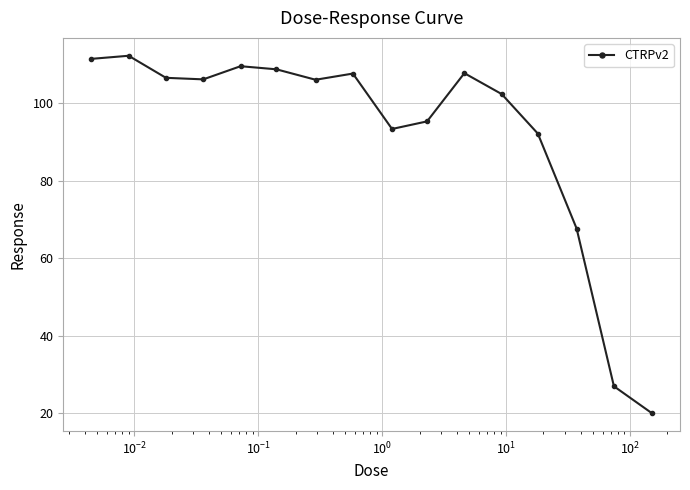

What is the maximum value shown in the chart?

112.3